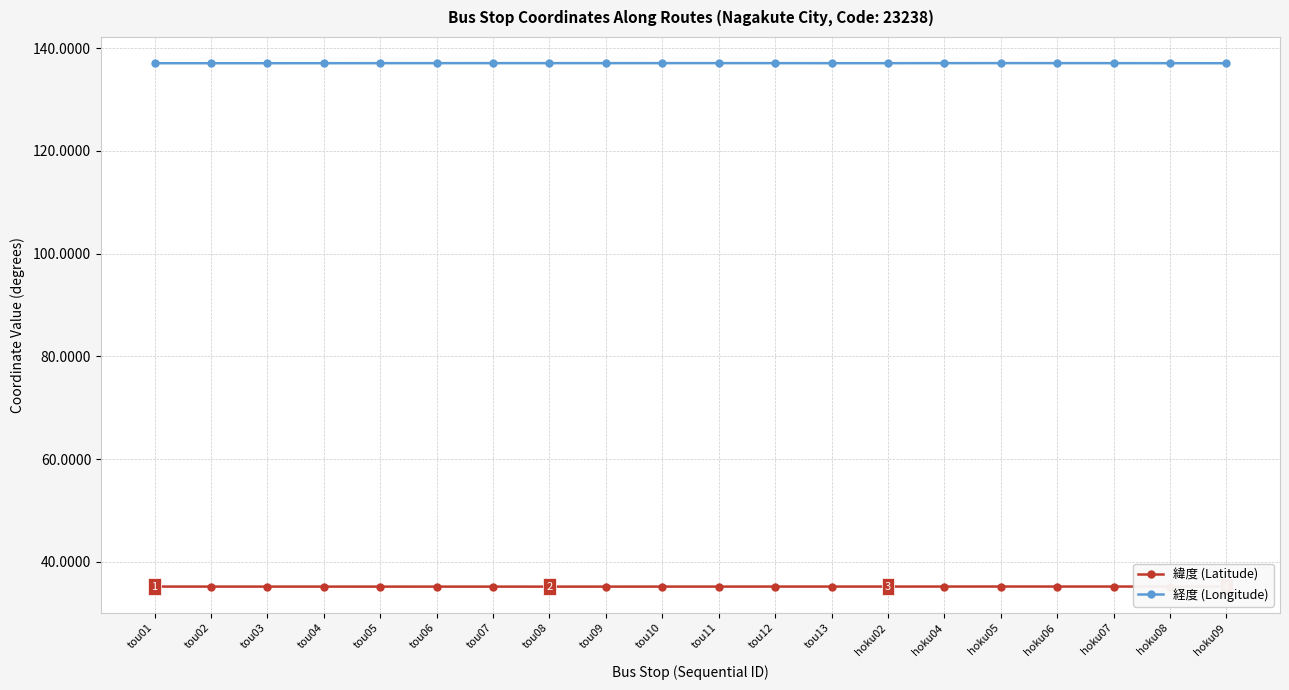

What is the spread (max minus min) of values at tou07?

101.9